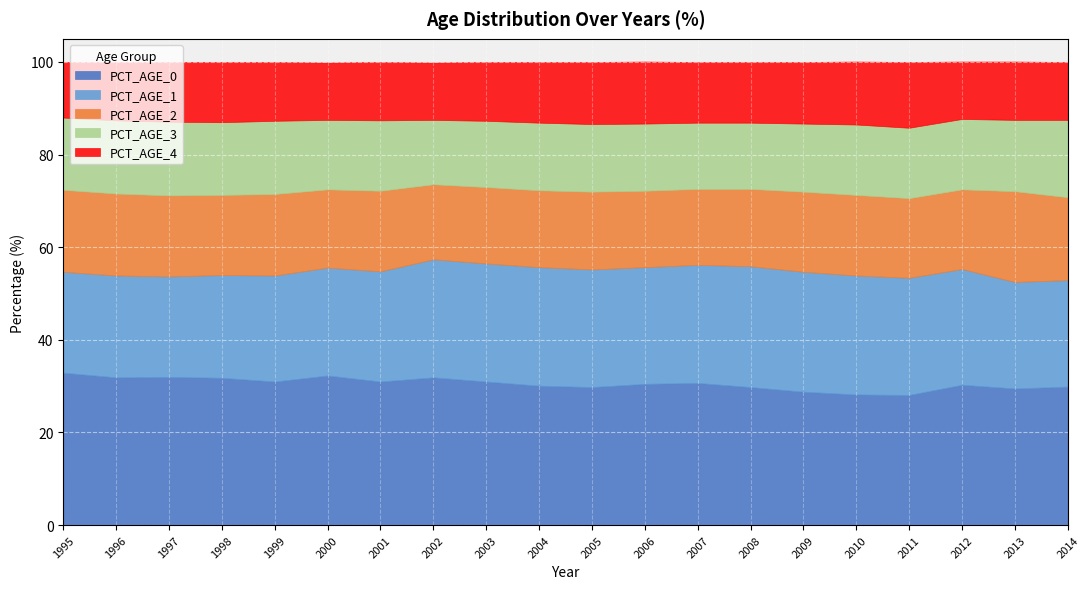

What are all the series names shown in the legend?

PCT_AGE_0, PCT_AGE_1, PCT_AGE_2, PCT_AGE_3, PCT_AGE_4